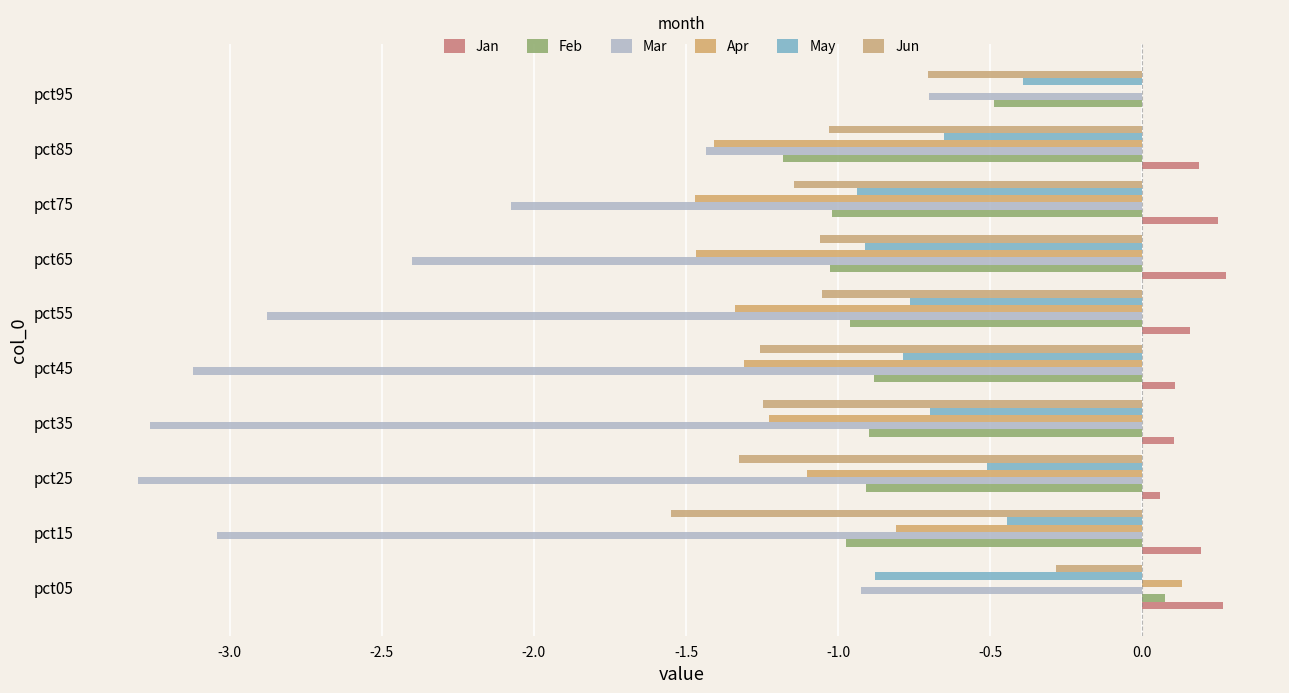

Which series has the largest range (max minus min)?

Mar